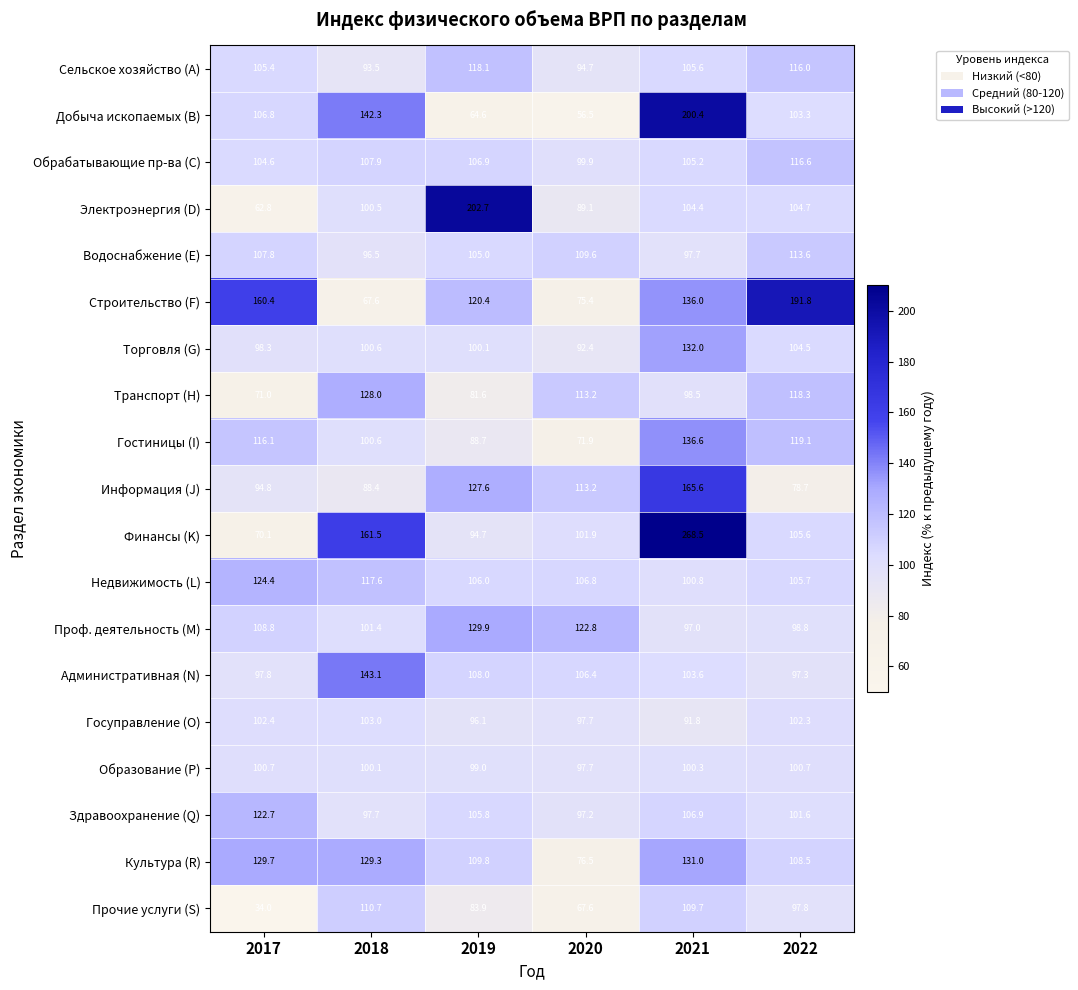

Rank the series by their maximum value, from lowest to highest.

Образование (P), Госуправление (O), Прочие услуги (S), Водоснабжение (E), Обрабатывающие пр-ва (C), Сельское хозяйство (A), Здравоохранение (Q), Недвижимость (L), Транспорт (H), Проф. деятельность (M), Культура (R), Торговля (G), Гостиницы (I), Административная (N), Информация (J), Строительство (F), Добыча ископаемых (B), Электроэнергия (D), Финансы (K)